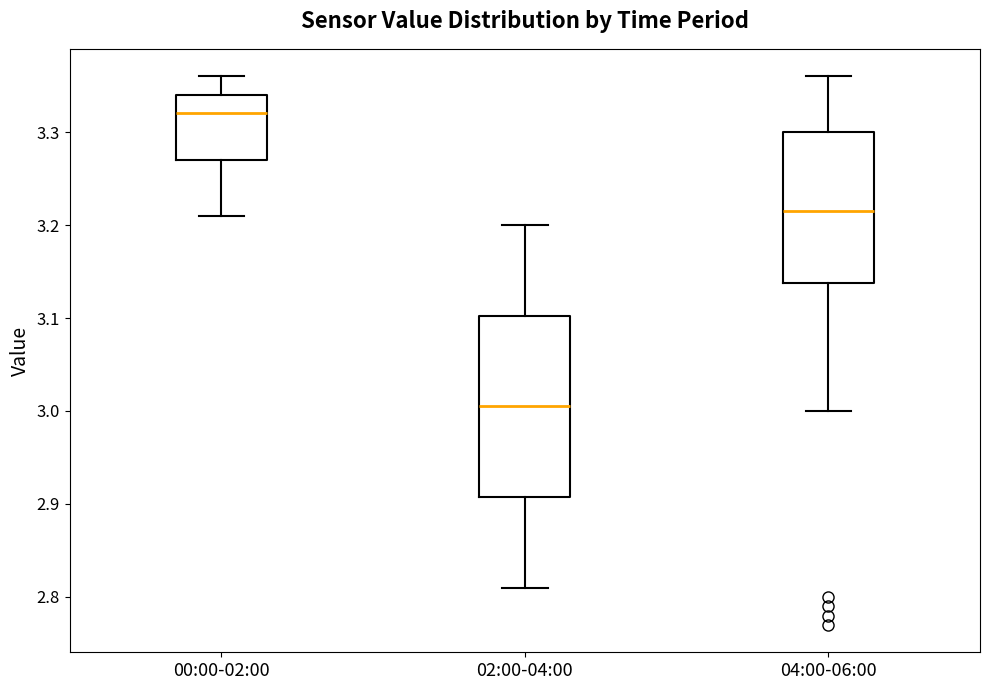

Reading left to right, transcribe this box plot: for each box, give where its median line is, the range the box spans, and where its two whiskers end, as read against the y-axis. The values are not printed on the chart, so give them approximately, as read against the axis.

00:00-02:00: median 3.32, box 3.27 to 3.34, whiskers 3.21 to 3.36
02:00-04:00: median 3.01, box 2.91 to 3.10, whiskers 2.81 to 3.20
04:00-06:00: median 3.22, box 3.14 to 3.30, whiskers 3.00 to 3.36